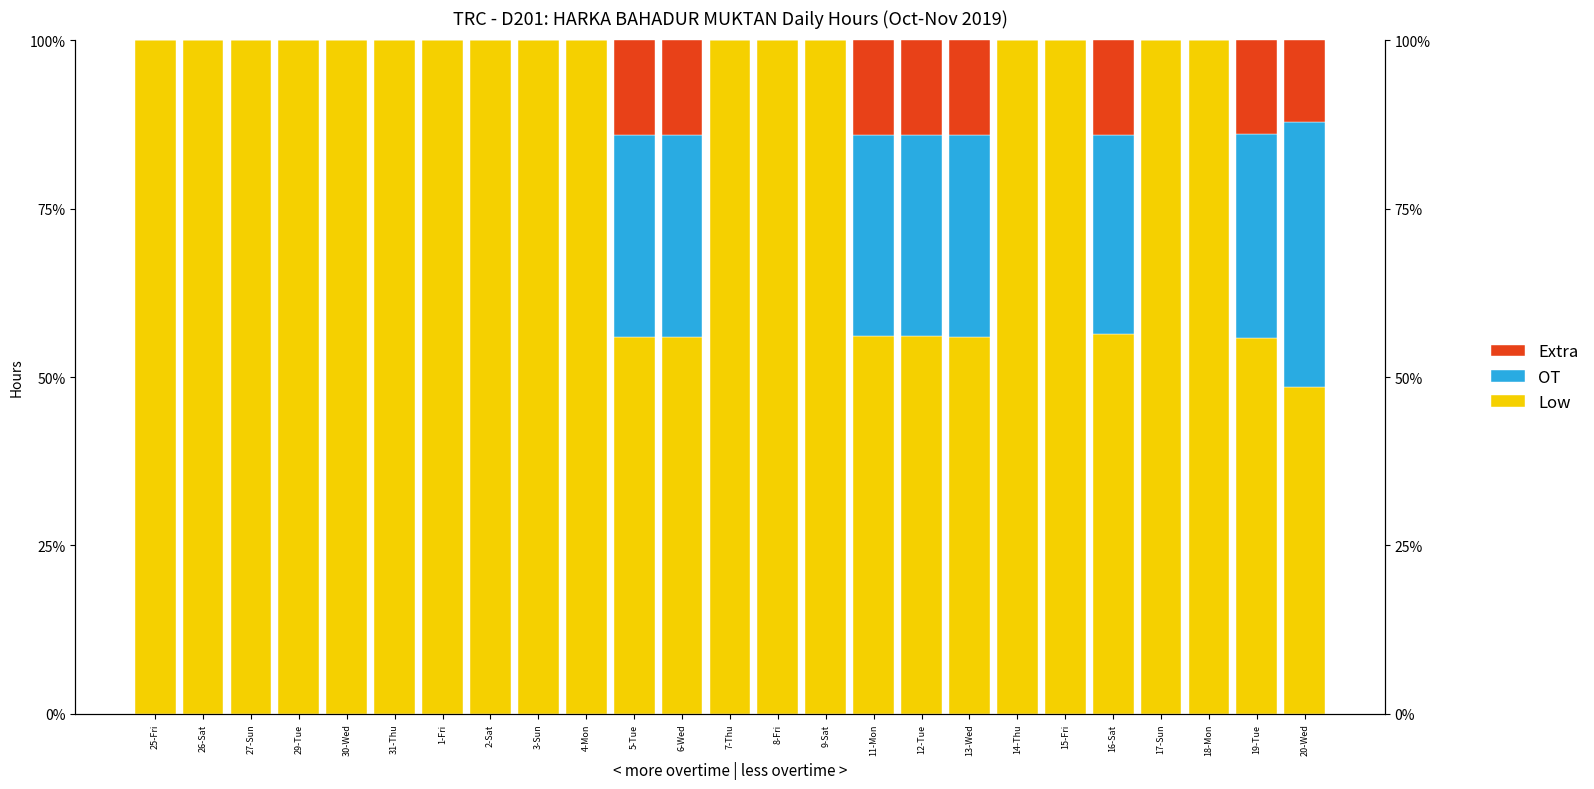

What is the label of the 5th bar from the left?

30-Wed